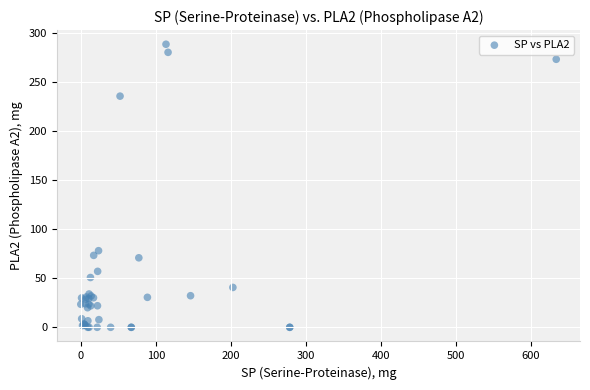

What Y value in the scatter plot is closest to 144?

78.2